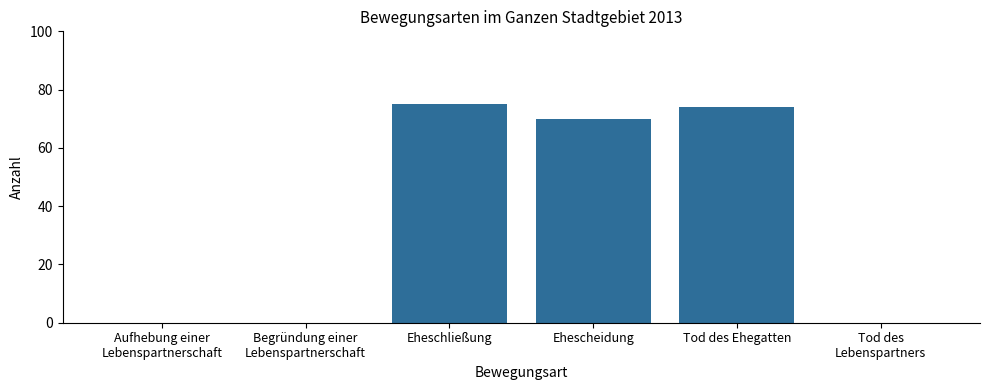

The value at Tod des
Lebenspartners is 0. True or false?

True